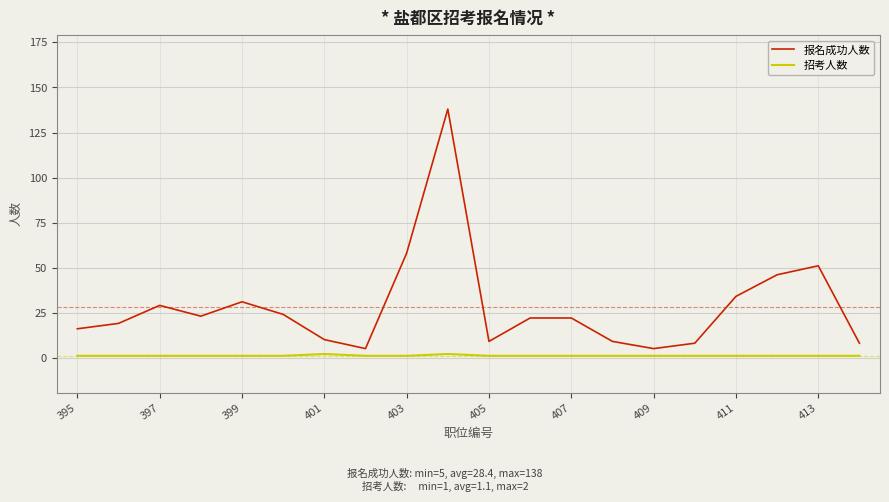

What is the highest value of the 报名成功人数 series?

138